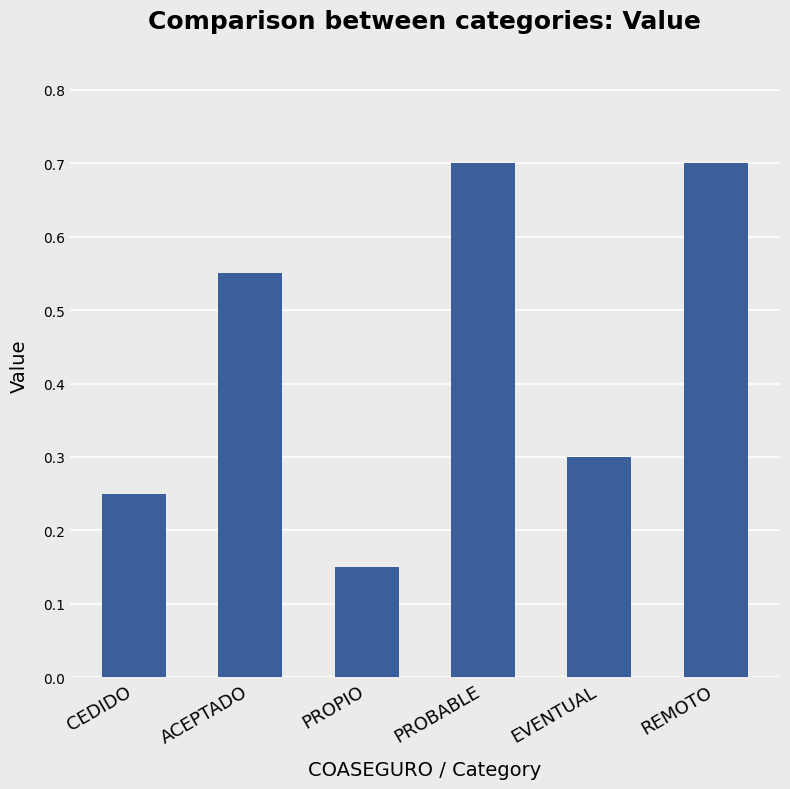

At which label is the value closest to 0?

PROPIO